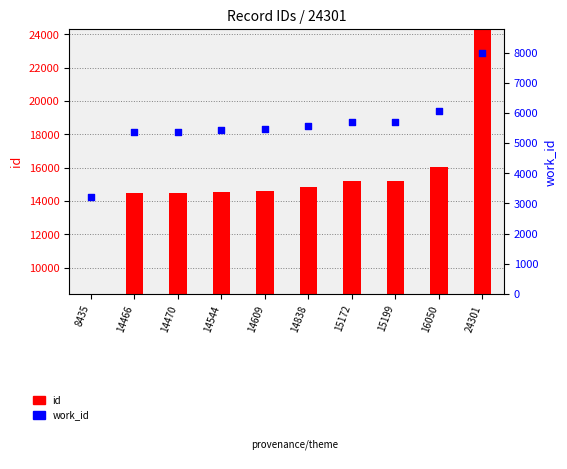

Which series has the largest total across all categories?

id